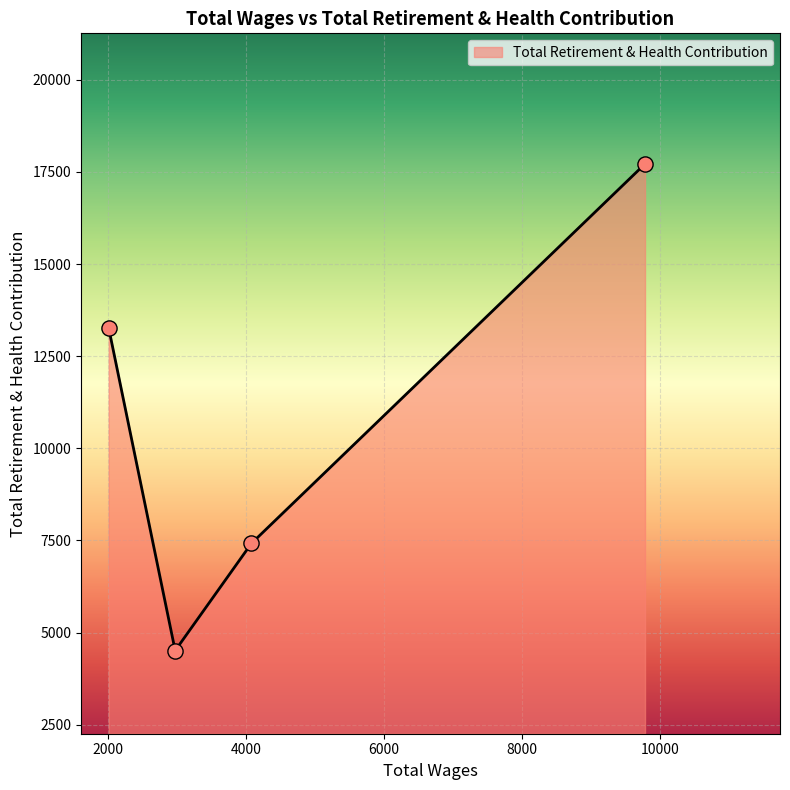

What is the difference between the maximum and second lowest values?

10298